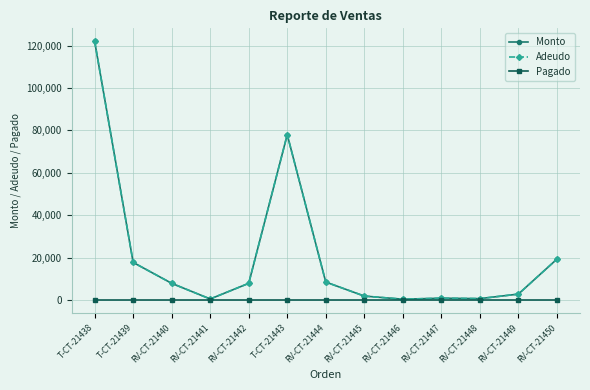

Which category has the highest value in the Adeudo series?

T-CT-21438